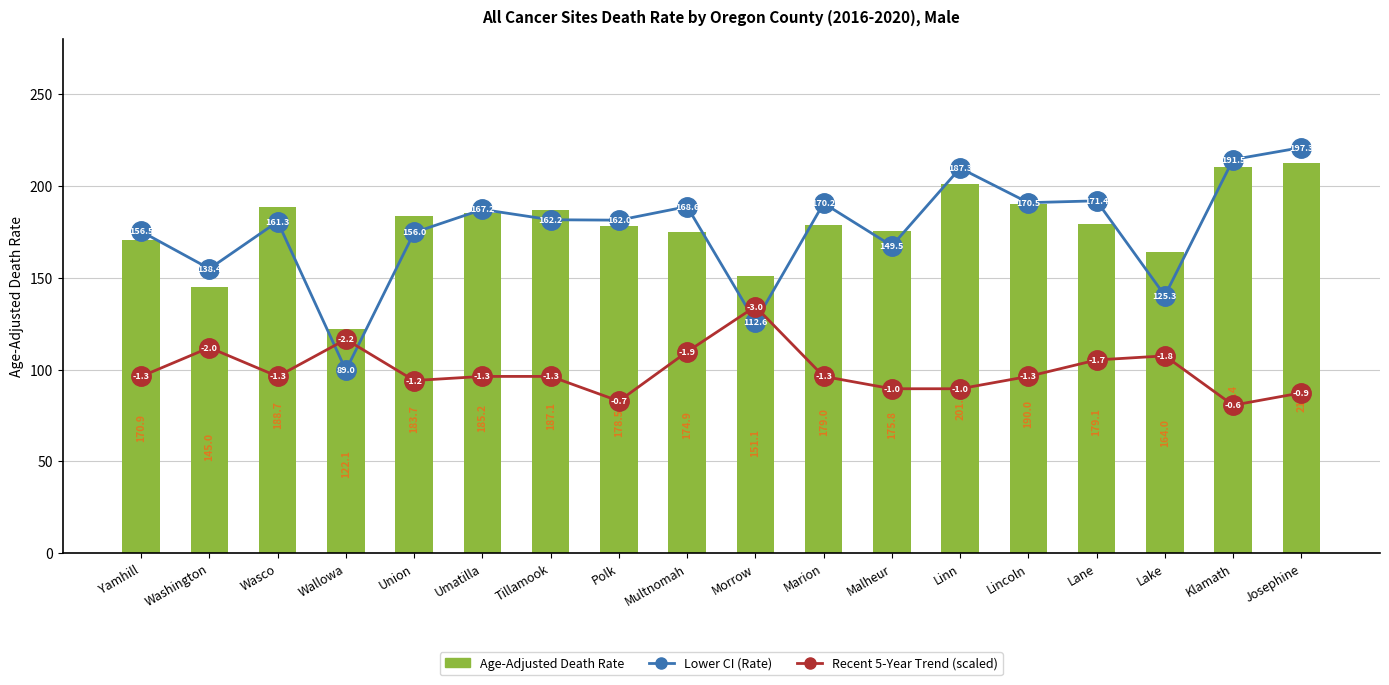

The Recent 5-Year Trend (scaled) series shows 72.0 at Klamath. True or false?

True